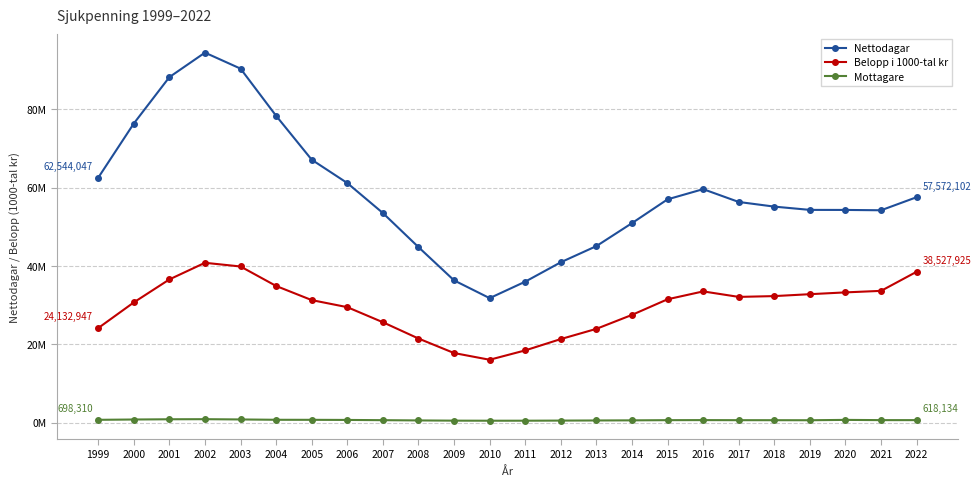

True or false: Belopp i 1000-tal kr has more than 2 points higher than both neighbors.

False